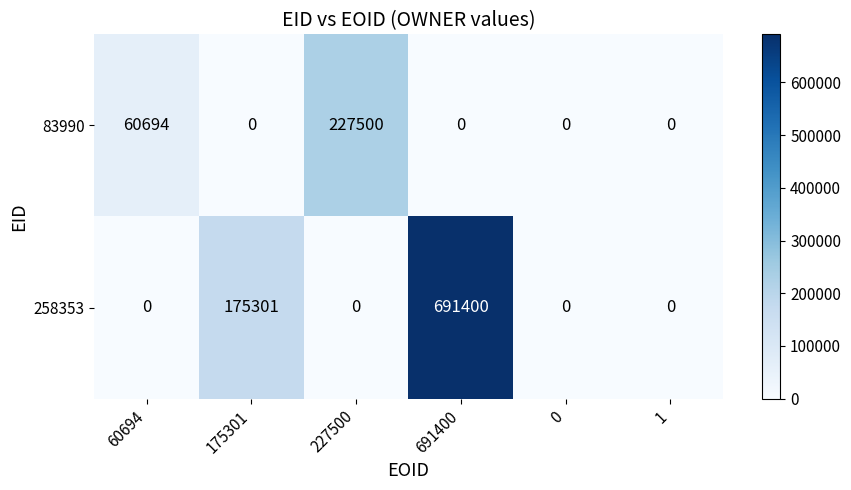

What is the maximum value for 83990?

227500